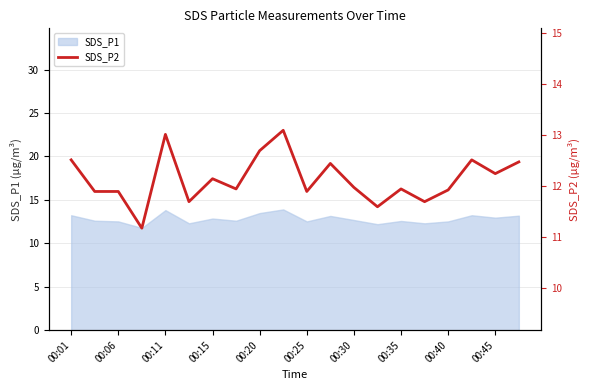

True or false: there are more than 1 points higher than both neighbors.

True